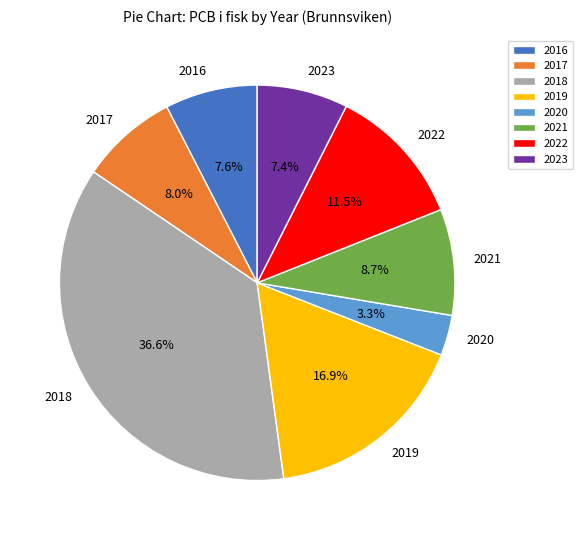

To the nearest percent, what percentage of the pie is 2016?

8%